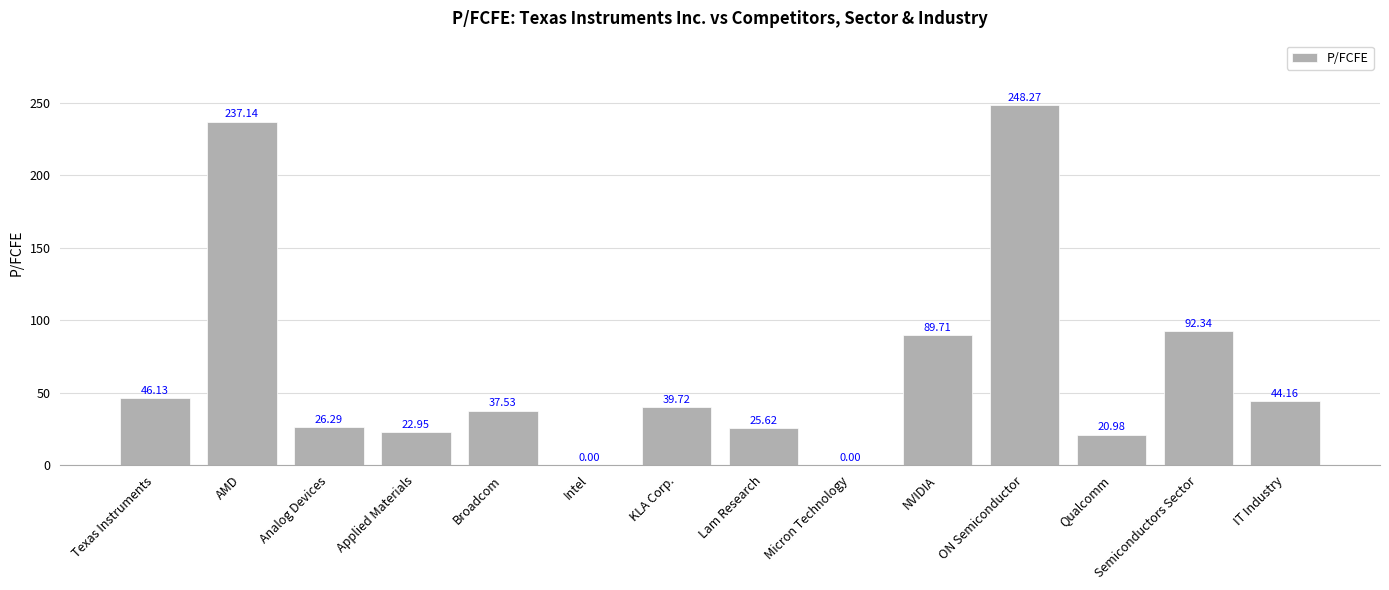

What is the sum of the values at ON Semiconductor and Micron Technology?

248.3